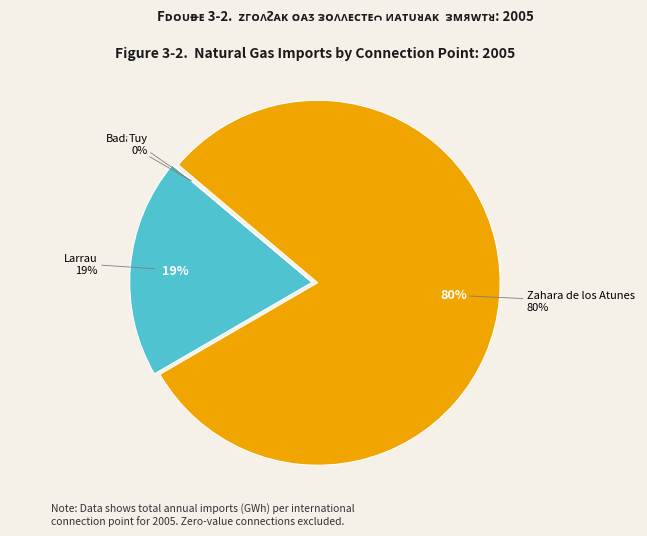

What is the majority slice?

Zahara de los Atunes